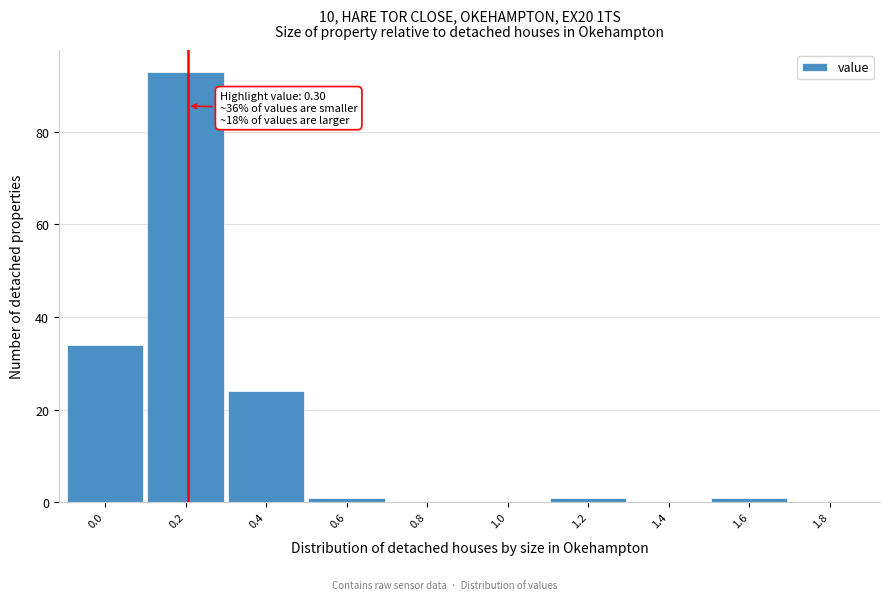

Reading left to right, list all the values displayed in this chart.

0.0=34	0.2=93	0.4=24	0.6=1	0.8=0	1.0=0	1.2=1	1.4=0	1.6=1	1.8=0